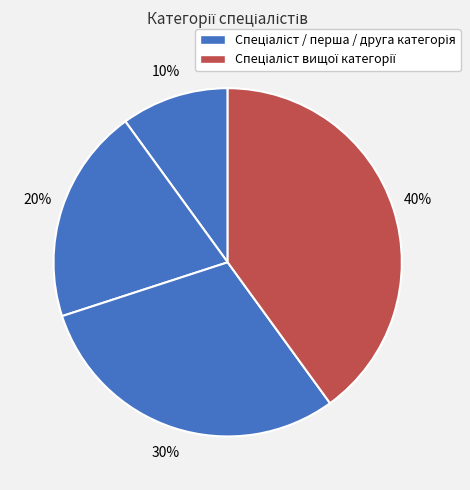

How many segments does this pie chart have?

4